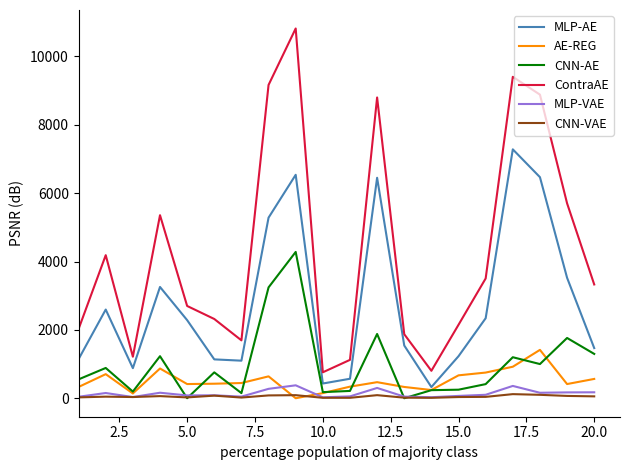

How many values in the ContraAE series exceed 3329?

10